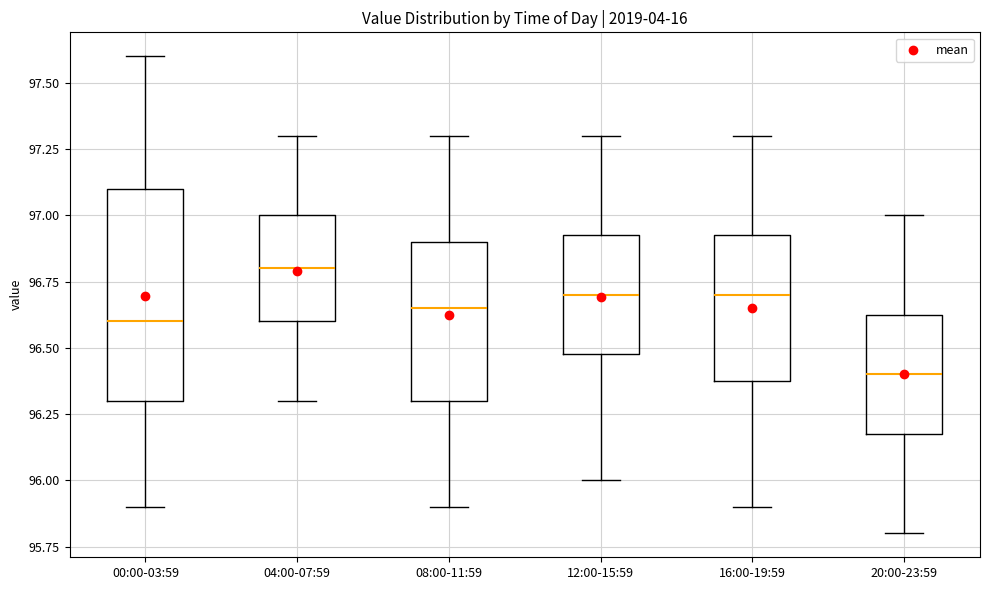

Which box has the highest median line?

04:00-07:59